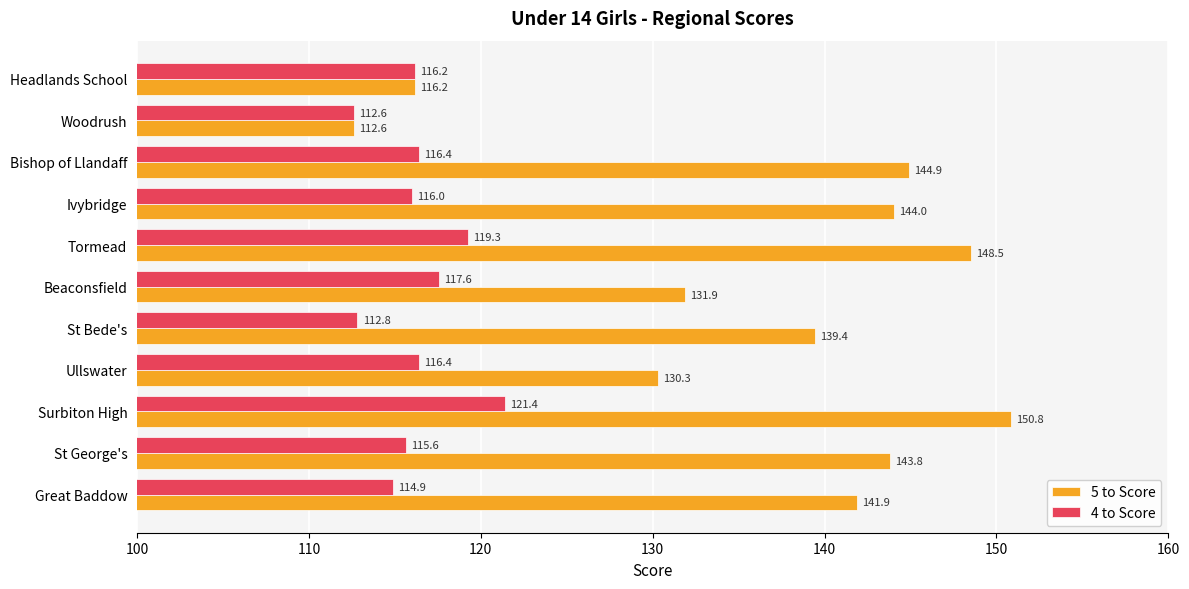

What is the highest value of the 4 to Score series?

121.4